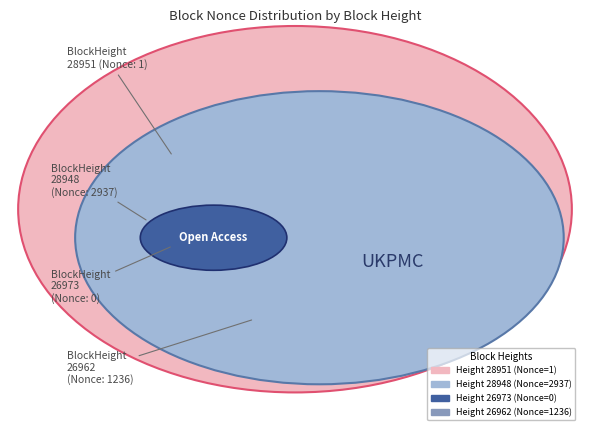

What is the total percentage of 28948 and 26973?

70.4%